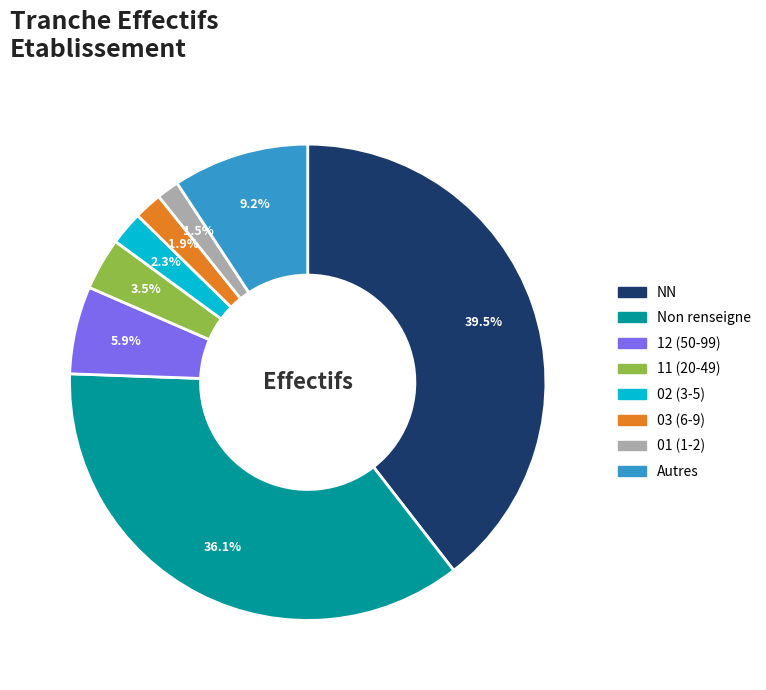

Is there any slice that represents more than half of the pie?

No